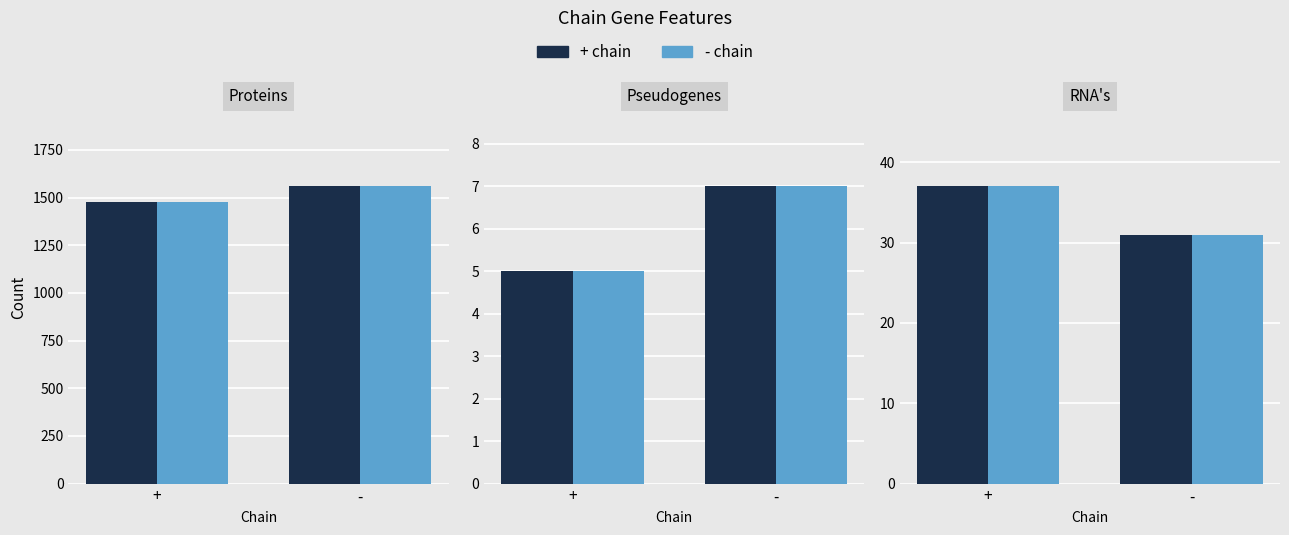

What is the difference between the maximum and minimum values in the + chain series?

83